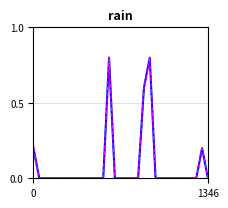

At which category is the sum across all series the highest?

13